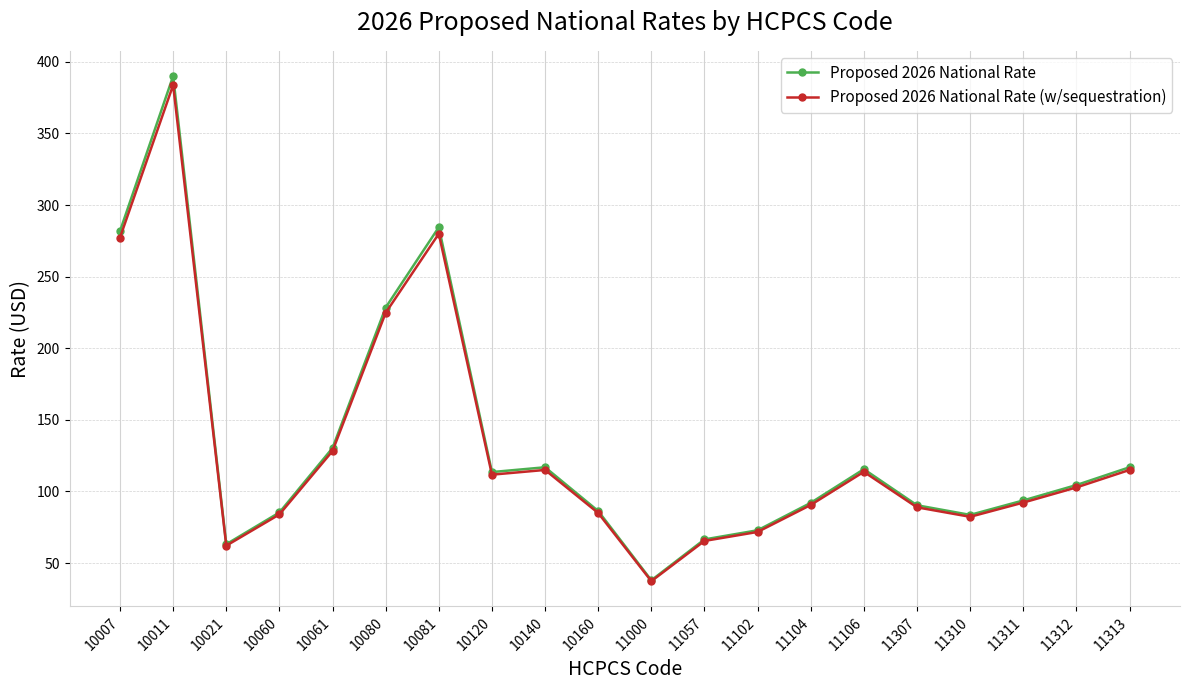

The Proposed 2026 National Rate series shows 157.2 at 10120. True or false?

False